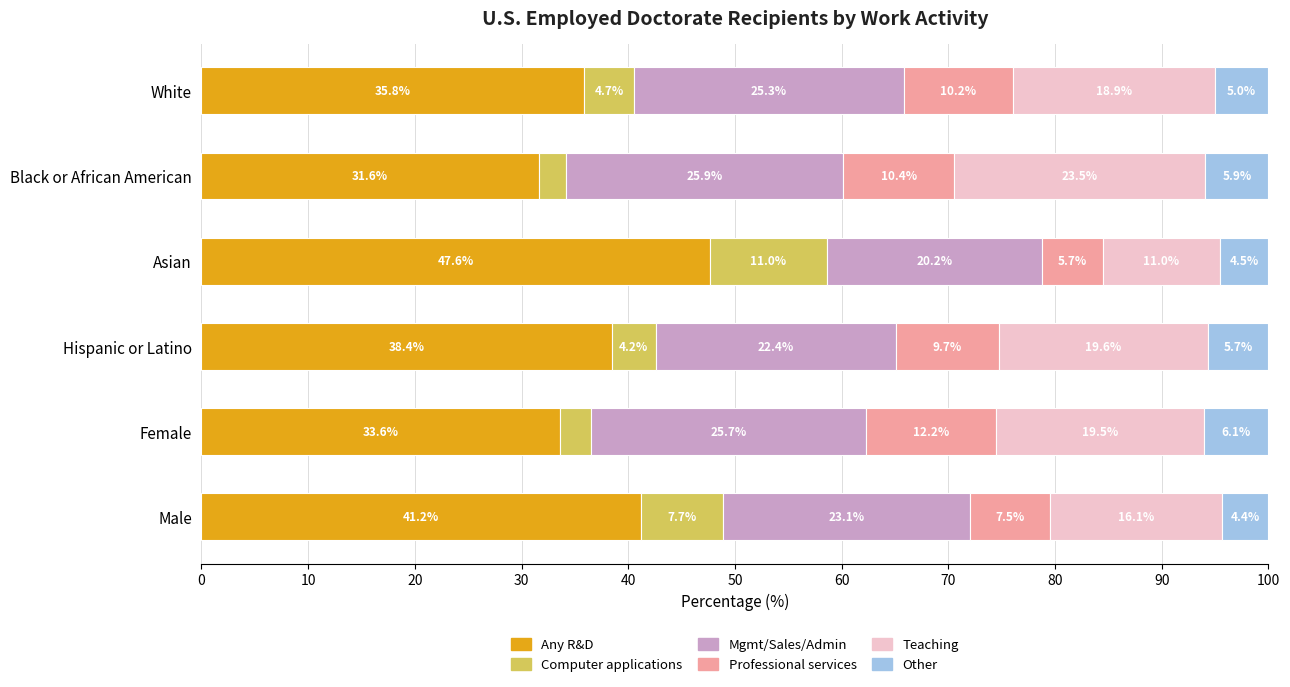

List the labels in order of Any R&D value, largest first.

Asian, Male, Hispanic or Latino, White, Female, Black or African American